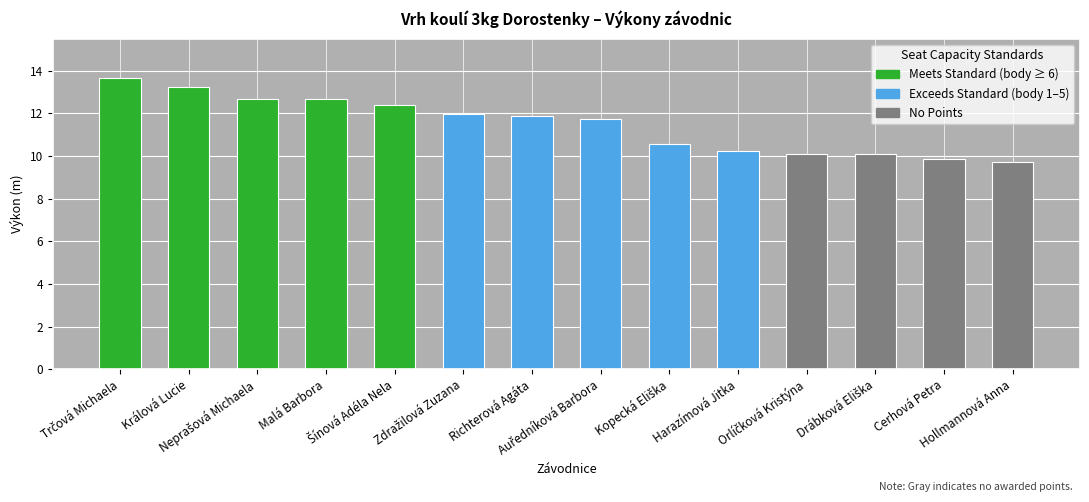

At which category does the chart reach its minimum across all series?

Hollmannová Anna